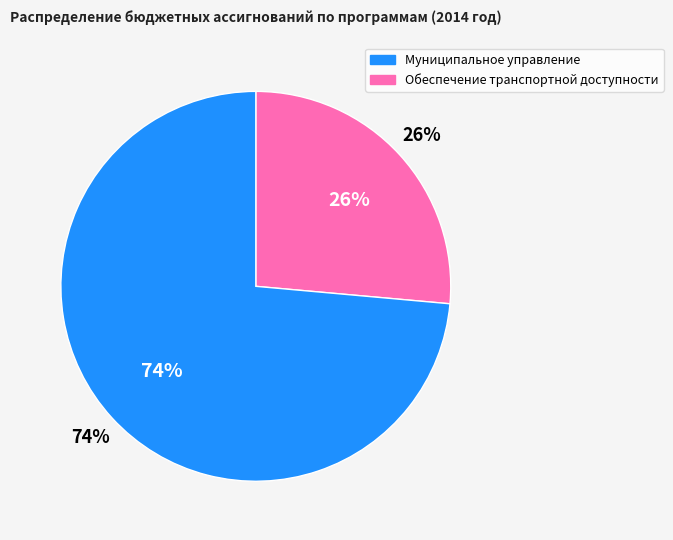

What percentage do Муниципальное управление and Обеспечение транспортной доступности together represent?

100.0%